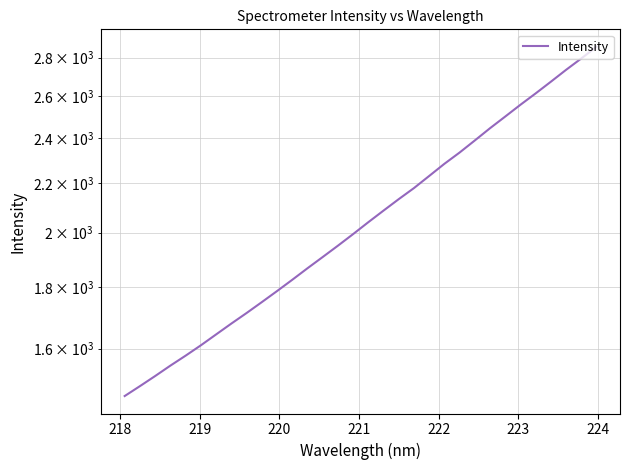

Does the chart have visible grid lines?

Yes